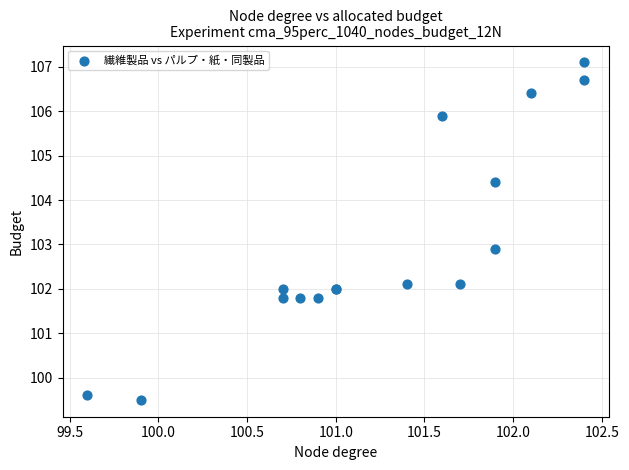

What Y value in the scatter plot is closest to 103?

102.9